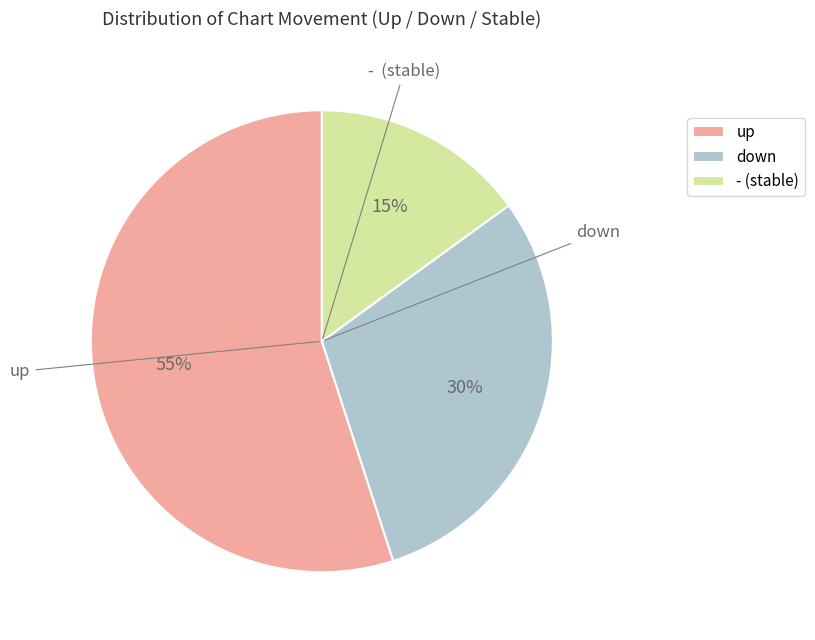

To the nearest percent, what is the average slice percentage?

33%